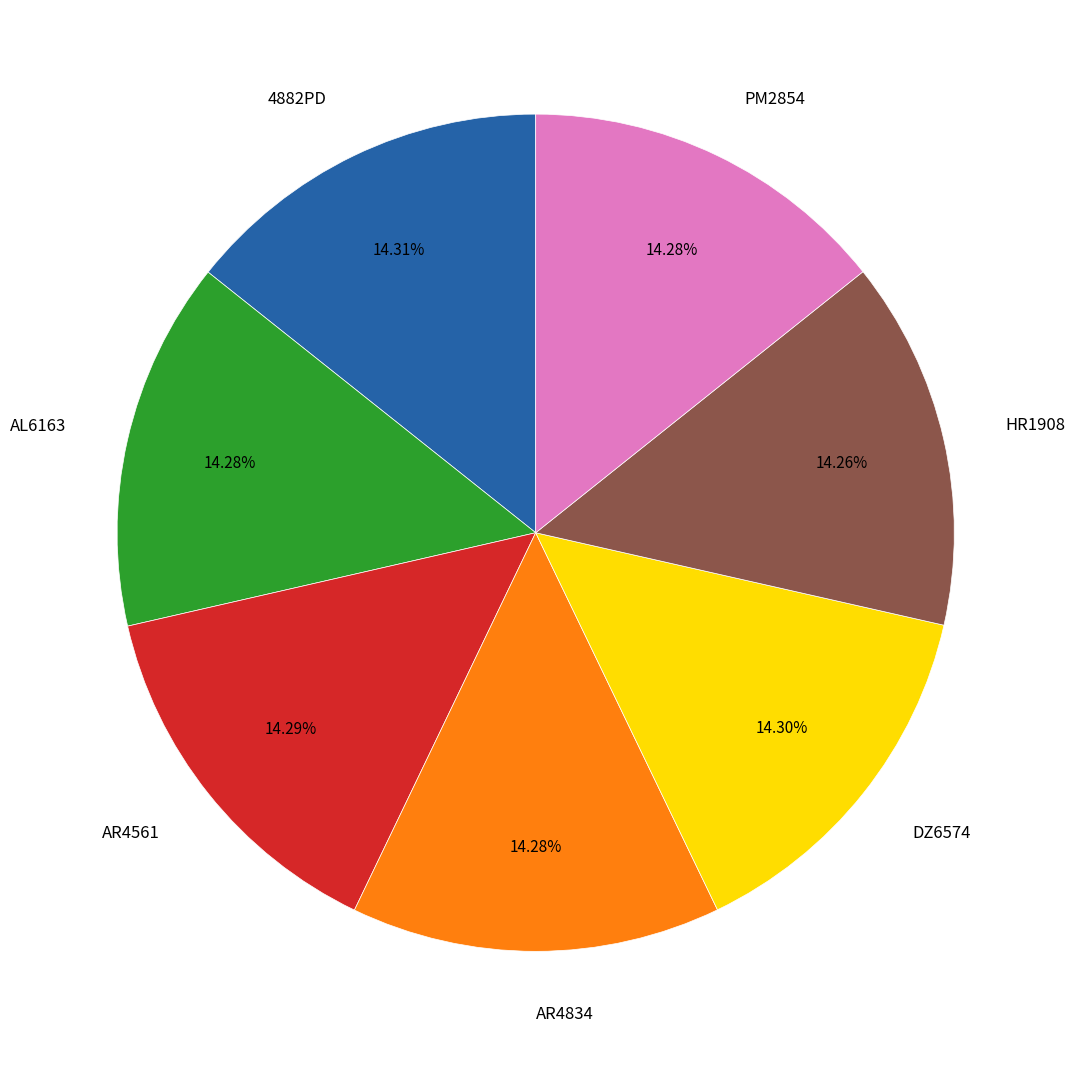

How many slices are in this pie chart?

7